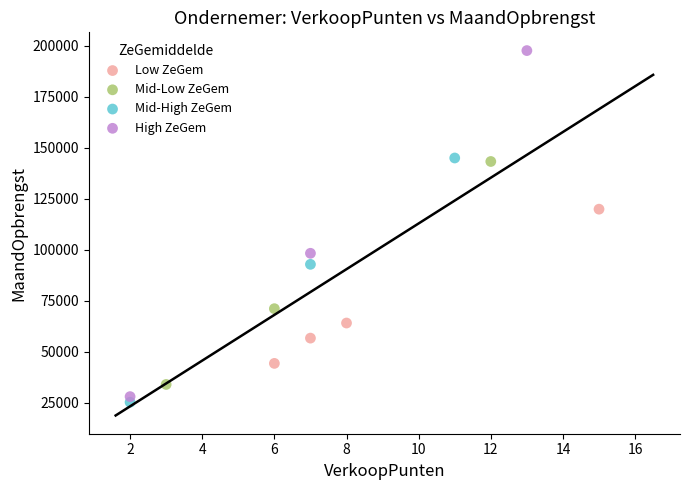

Which series has the largest Y range (max minus min)?

High ZeGem